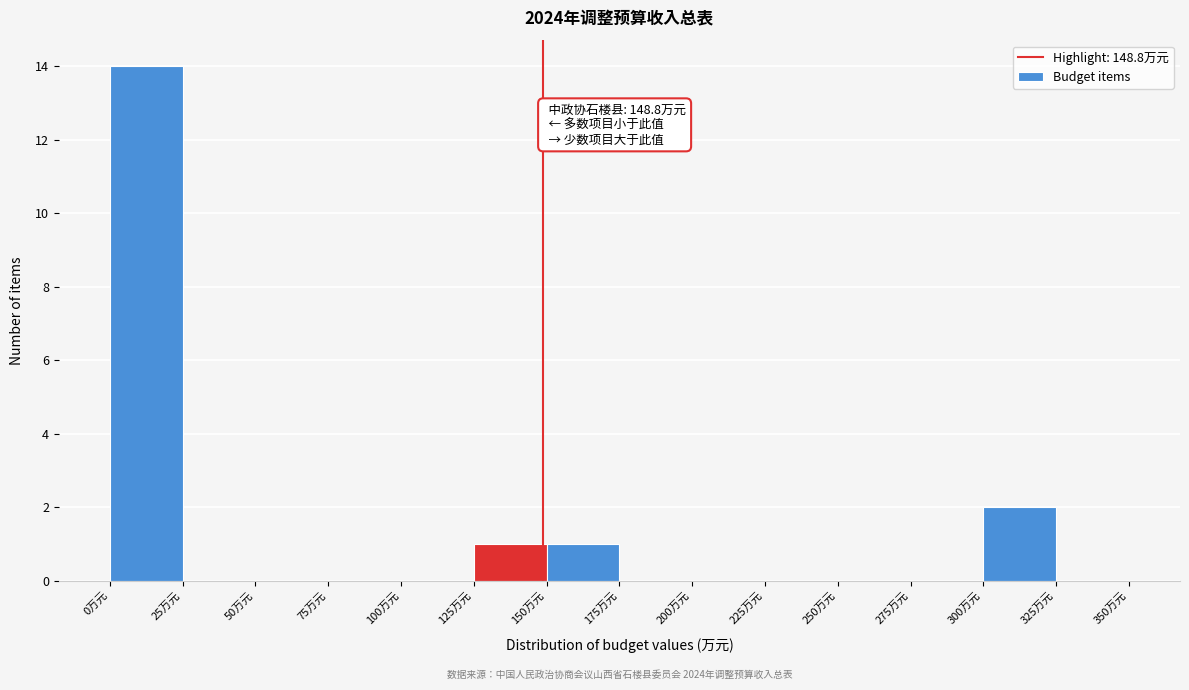

Over which range of the x-axis is the bar tallest?

0 to 25